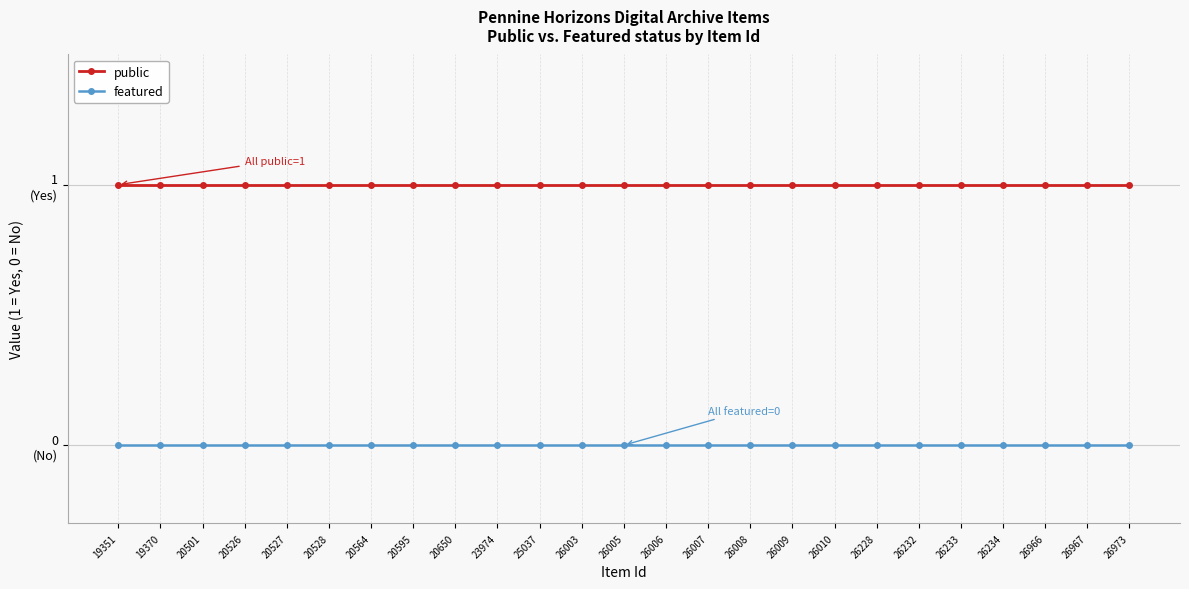

What are all the series names shown in the legend?

public, featured